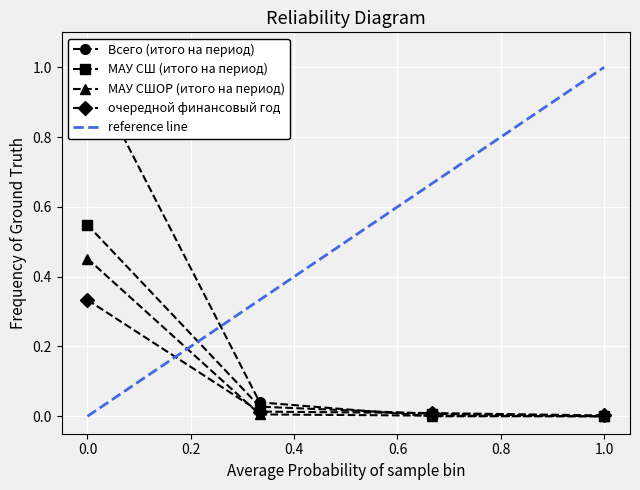

The value of МАУ СШ (итого на период) at 1.0 is 0.3. True or false?

False